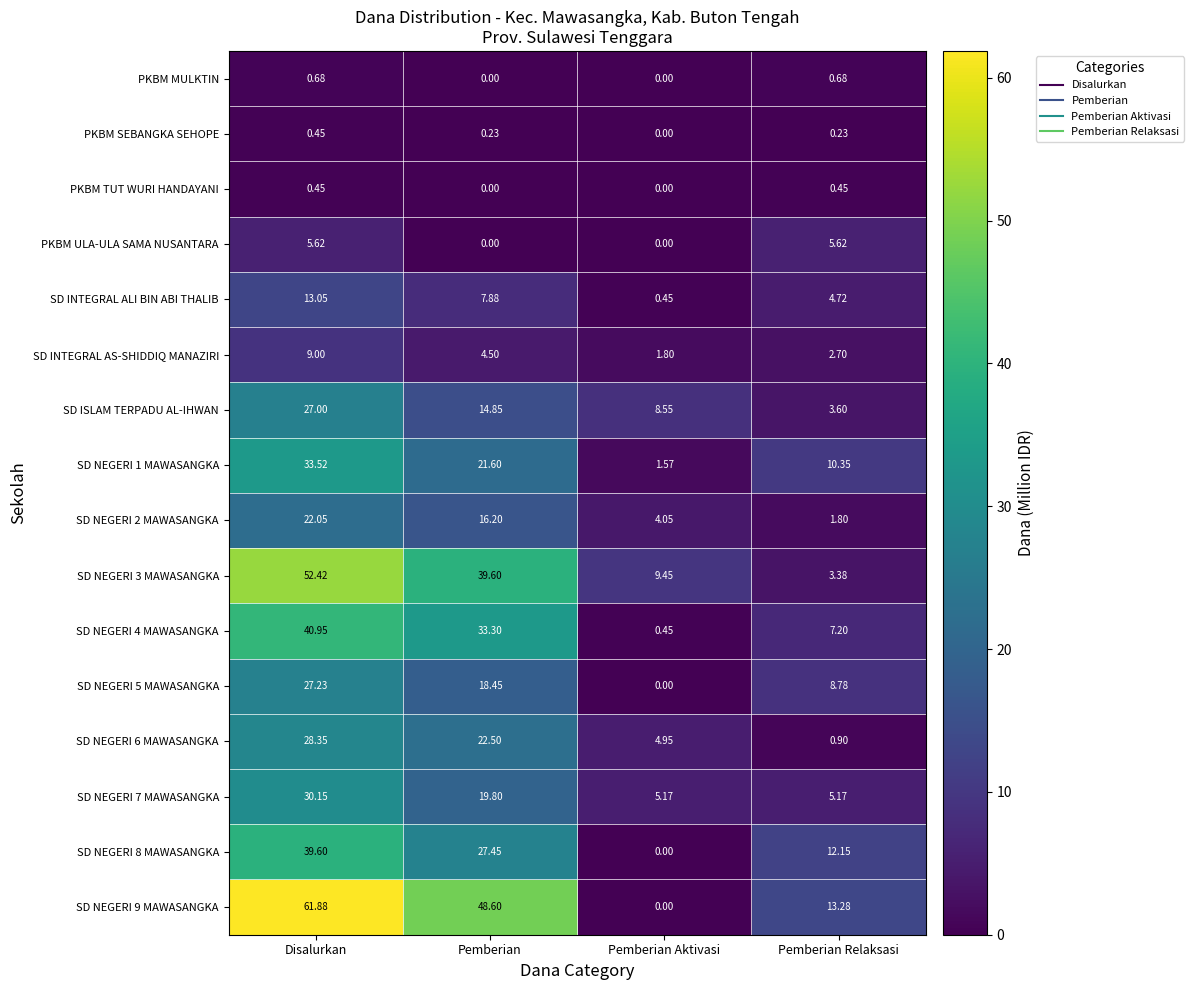

How many distinct data groups are displayed?

16